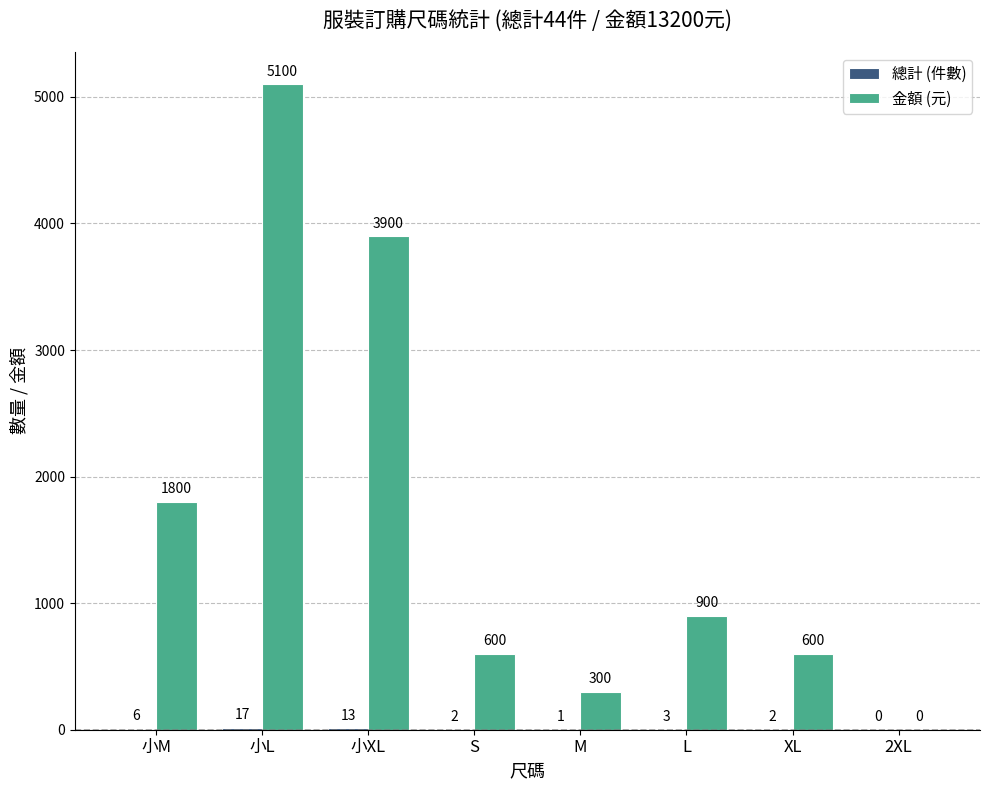

How many series are shown in this chart?

2